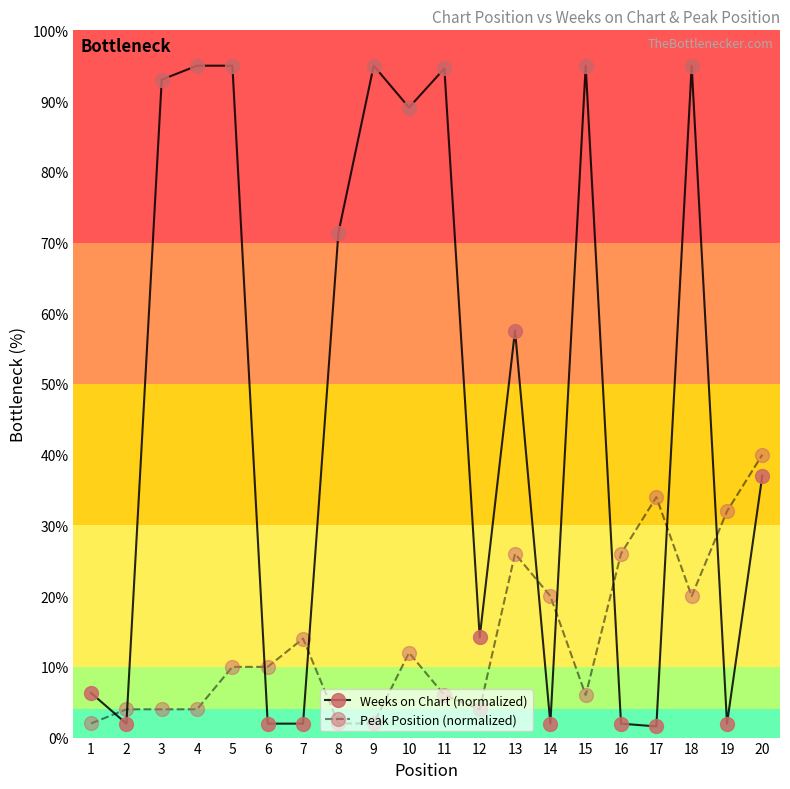

How many categories are shown in the chart?

20